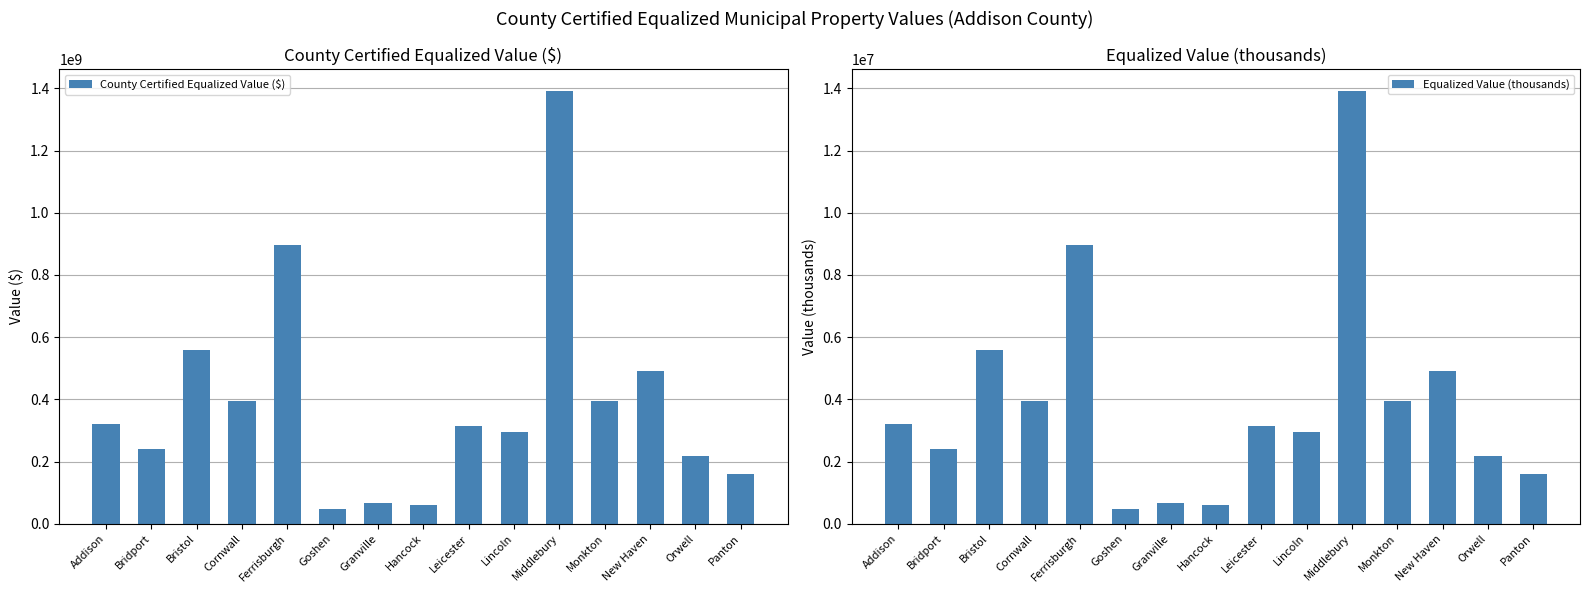

What position from the left is Middlebury?

11